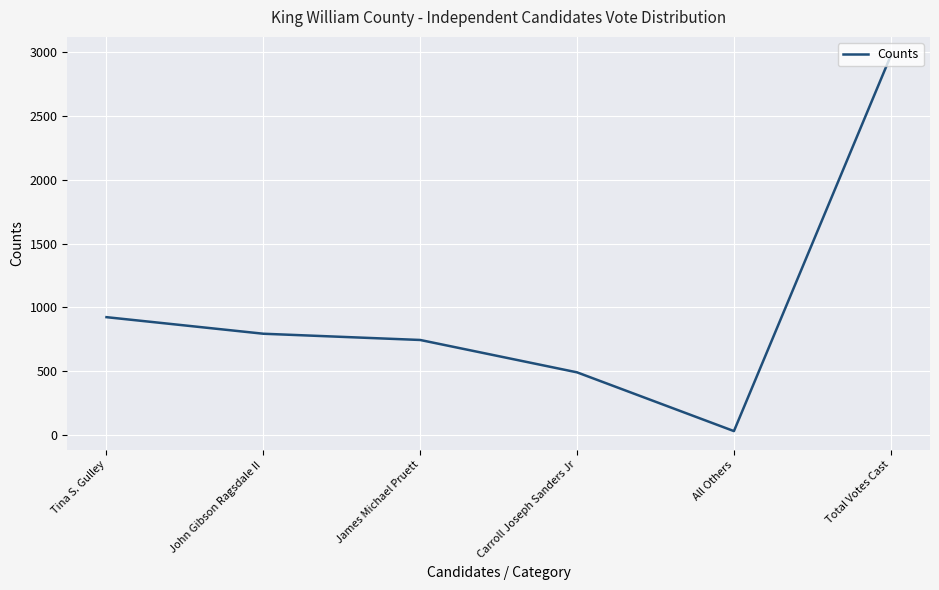

What is the minimum value shown in the chart?

28